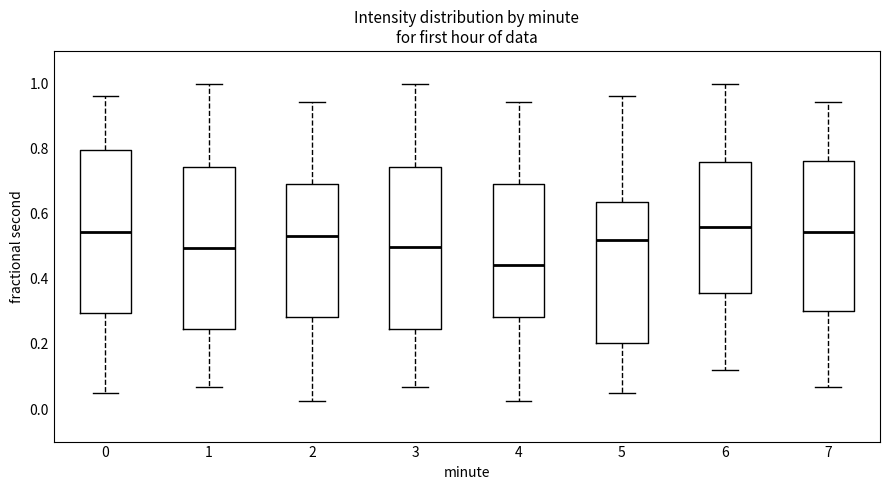

Which box's median line is the lowest?

4